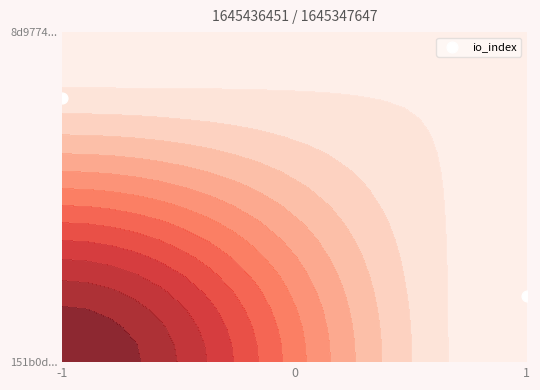

What is the average value?

0.5